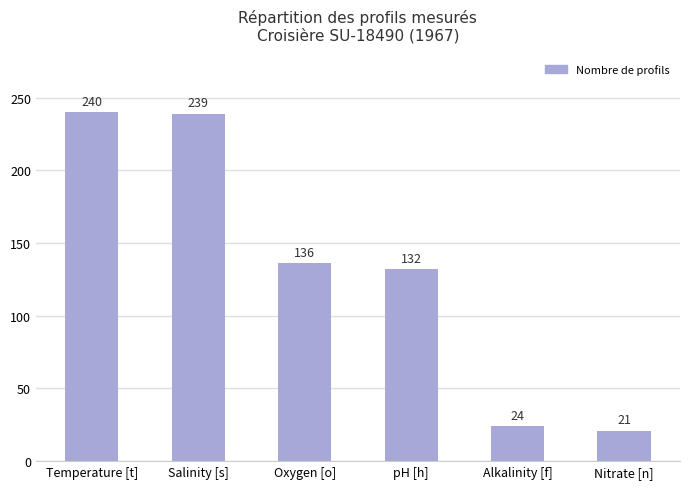

At which category does the chart reach its minimum across all series?

Nitrate [n]